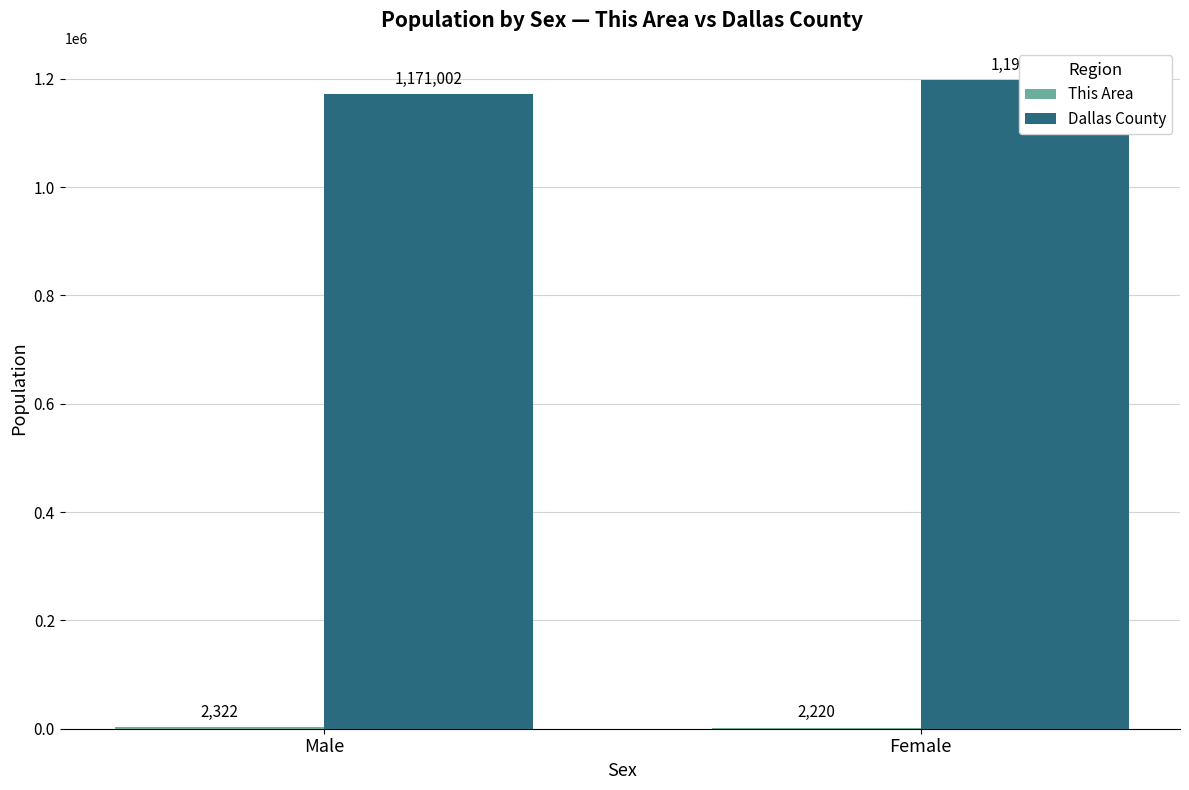

Reading left to right, list all the values displayed in this chart.

This Area: 2322	2220
Dallas County: 1171002	1197137